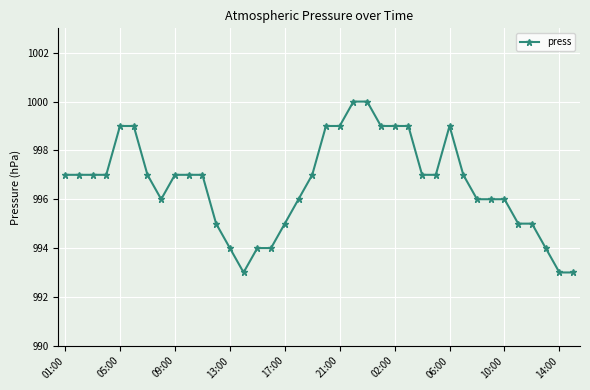

What is the value of the 24th point from the left?

999